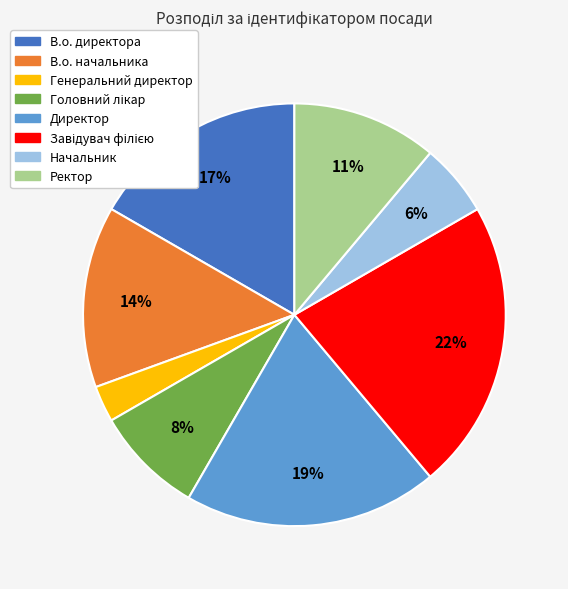

What is the smallest slice in the pie chart?

Генеральний директор